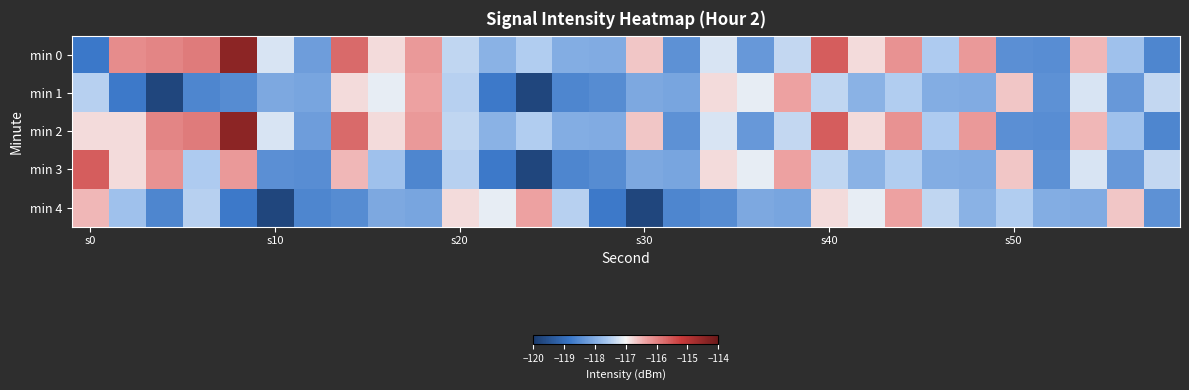

Rank the series by their maximum value, from highest to lowest.

min 0, min 2, min 3, min 1, min 4